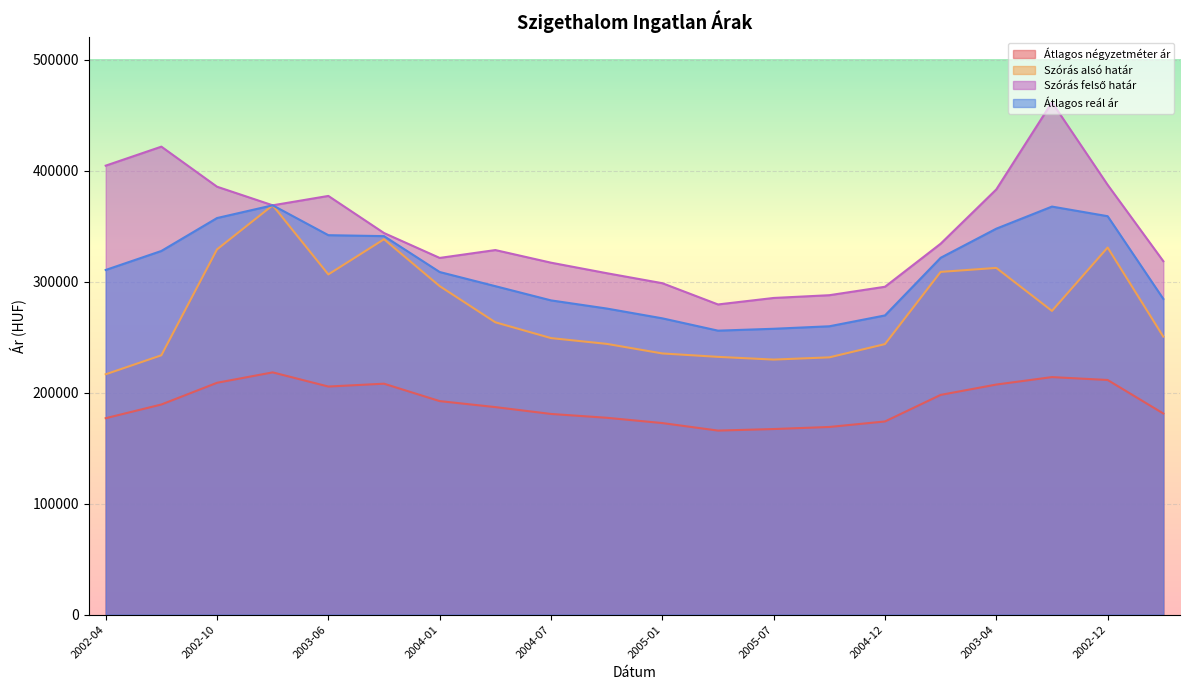

What are all the series names shown in the legend?

Átlagos négyzetméter ár, Szórás alsó határ, Szórás felső határ, Átlagos reál ár